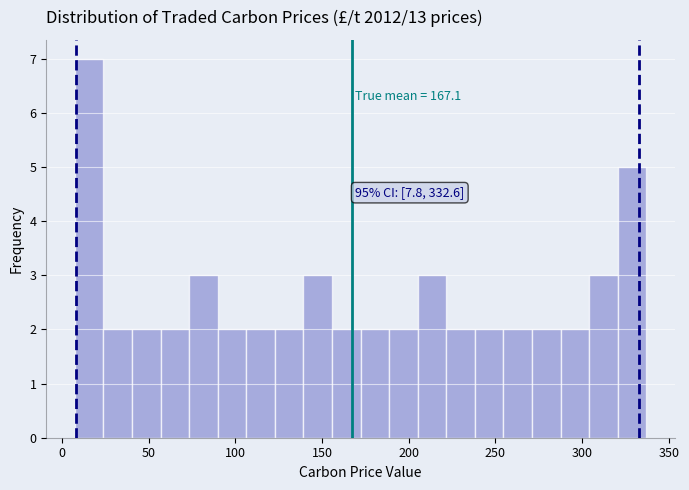

Around what value on the x-axis is the tallest bar? Give the approximate position of its centre, as read against the axis.

15